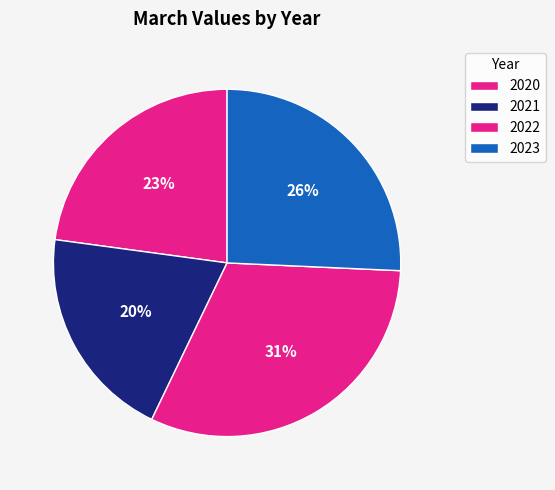

How many segments does this pie chart have?

4